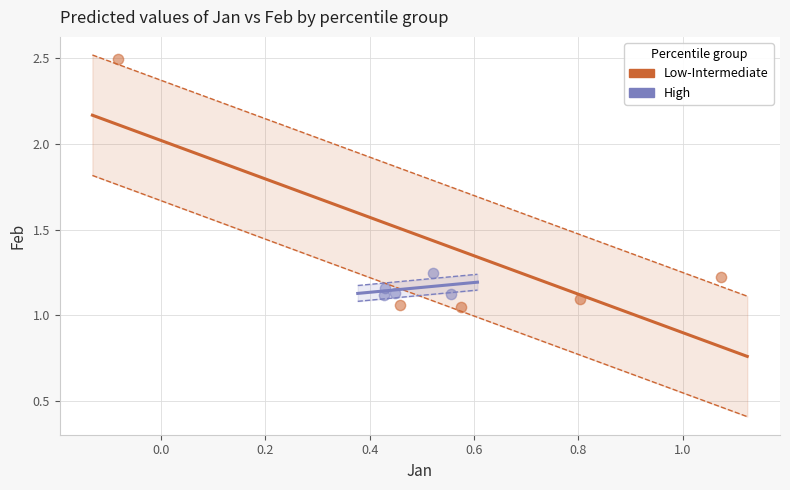

Which series has the widest spread of Y values?

Low-Intermediate